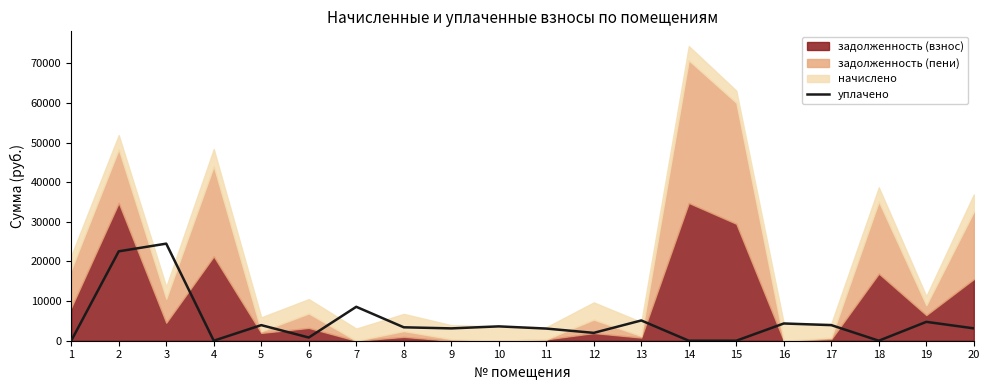

Which has a higher value, 12 or 1?

12